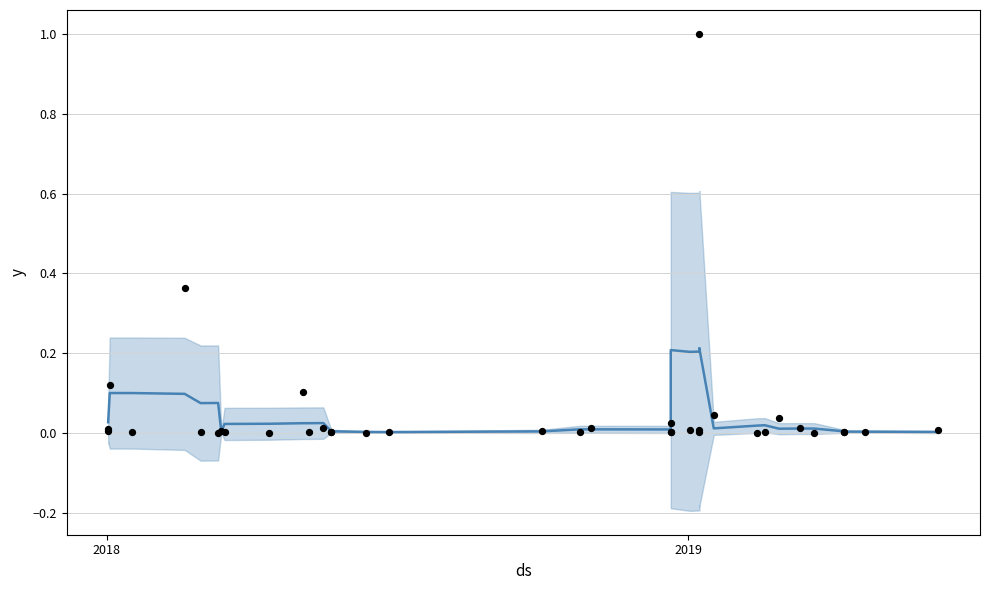

Which series has the largest Y range (max minus min)?

Observations